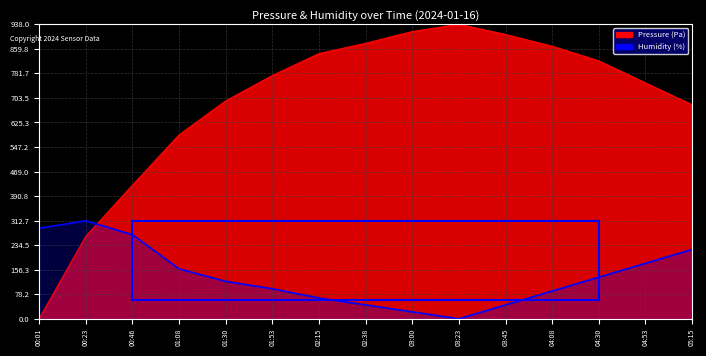

What is the average value of the pressure series?

689.6